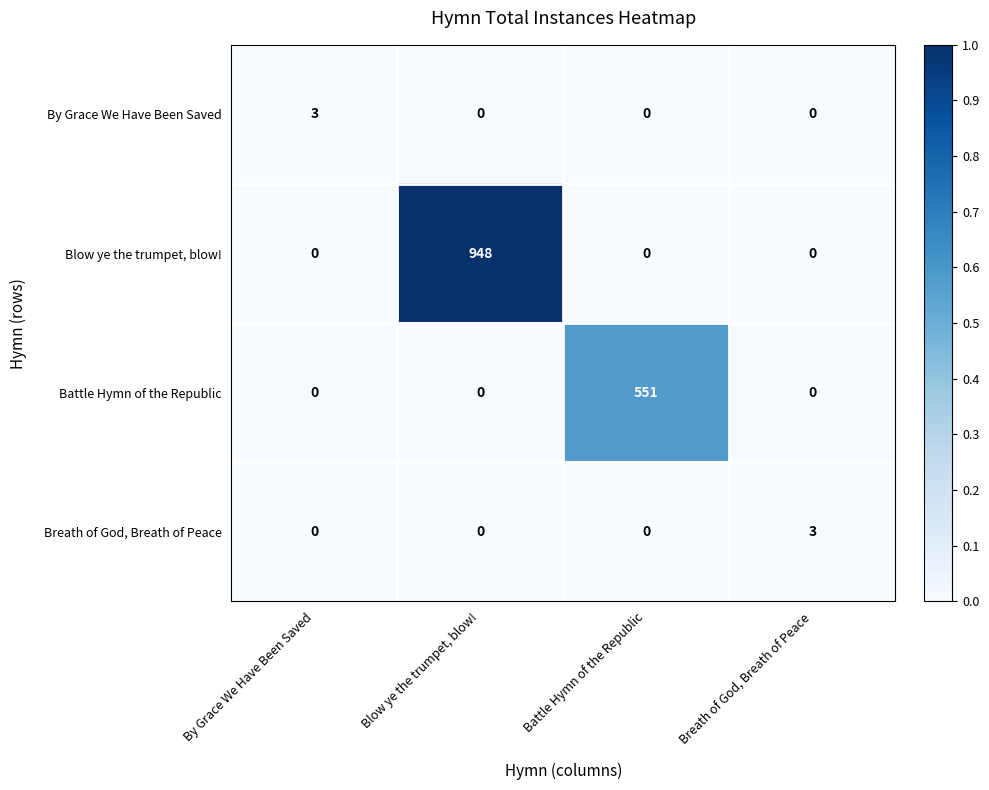

What is the maximum value for Blow ye the trumpet, blow!?

948